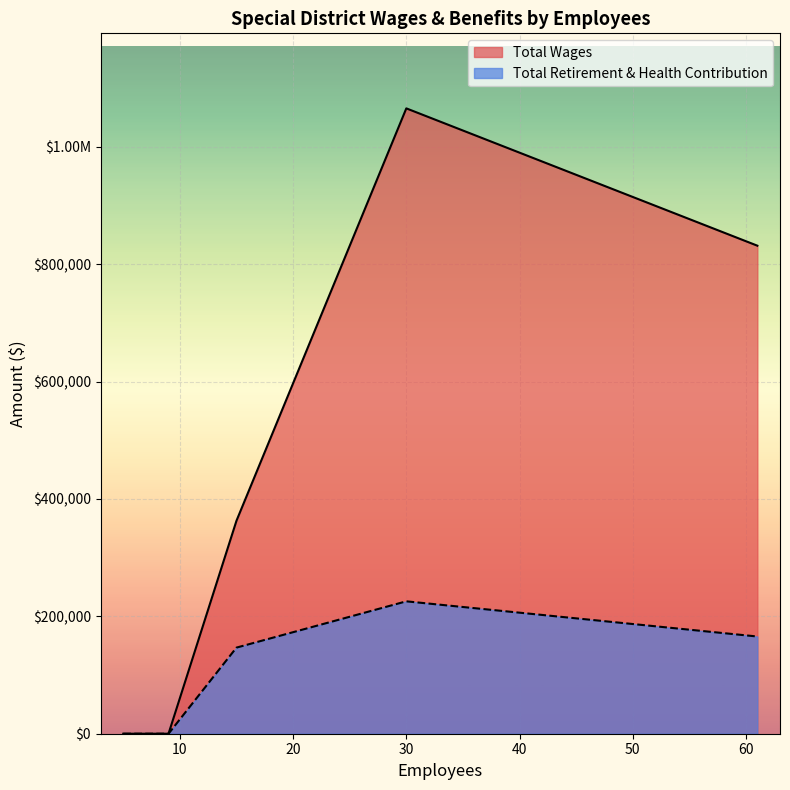

Which series has the largest total across all categories?

Total Wages